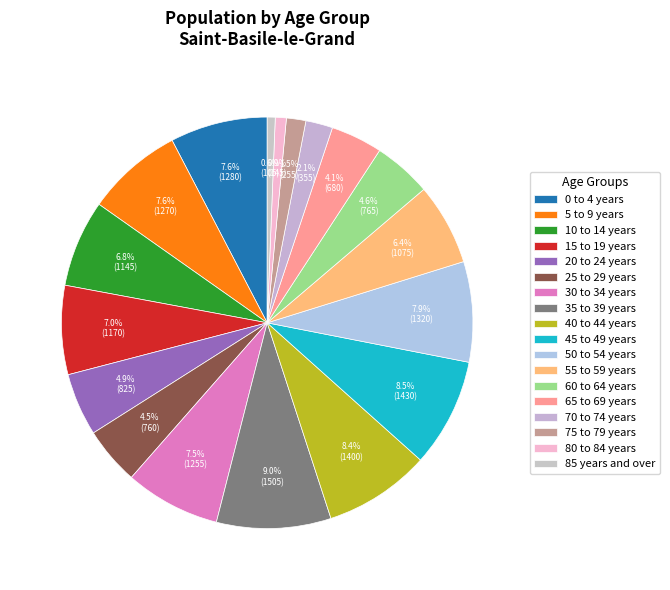

How many slices are in this pie chart?

18